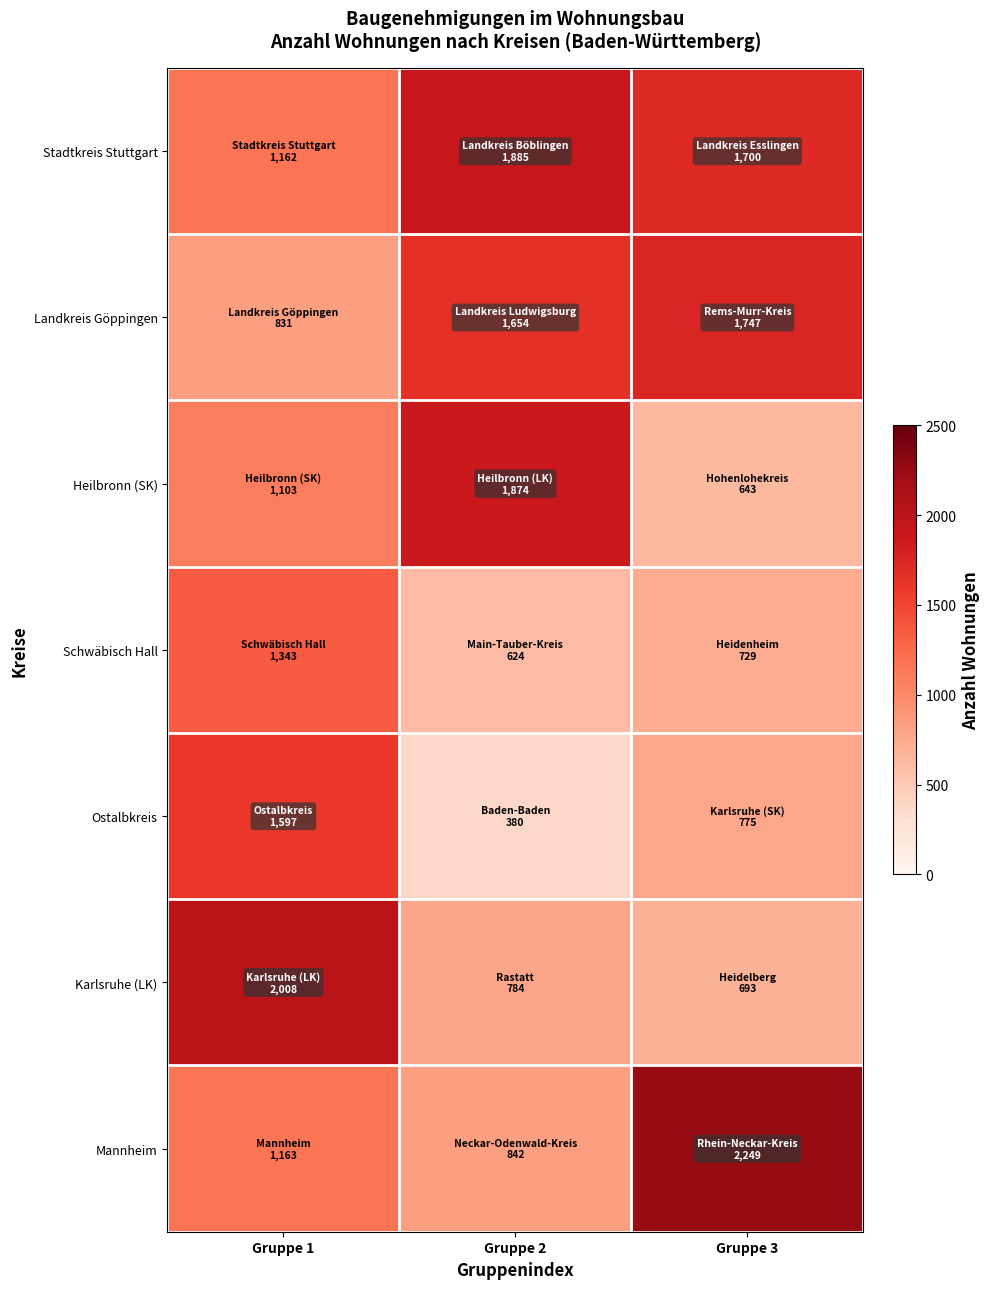

At which category is the sum across all series the highest?

Gruppe 1